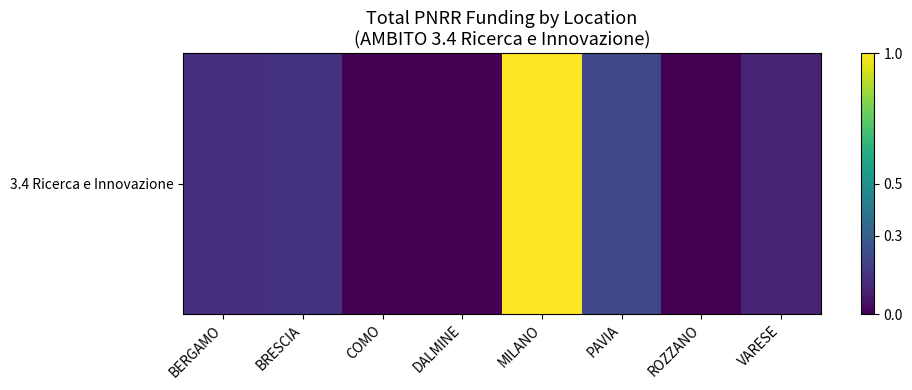

The value at COMO is 0.0. True or false?

False